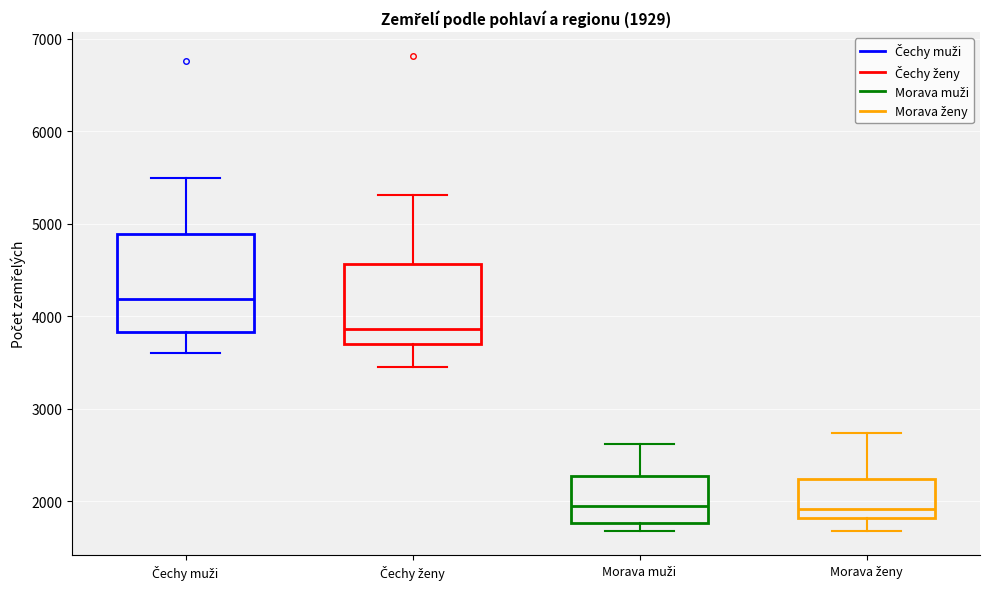

Which box is the tallest, from its lower edge to its upper edge?

Čechy muži